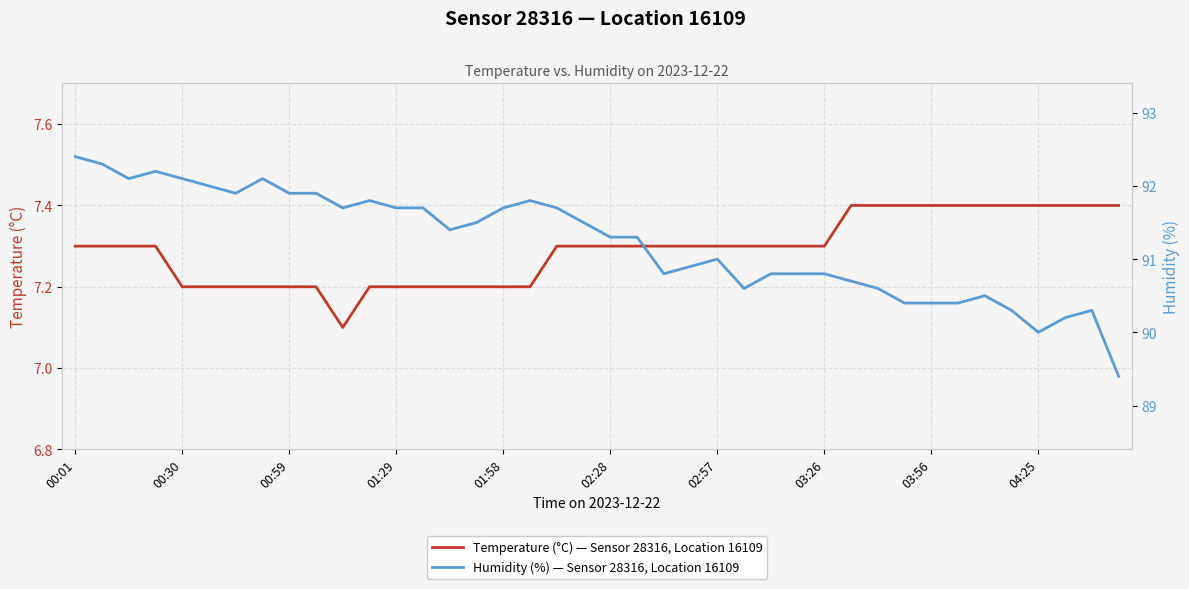

Rank the series by their average value, from lowest to highest.

Temperature (°C) — Sensor 28316, Location 16109, Humidity (%) — Sensor 28316, Location 16109